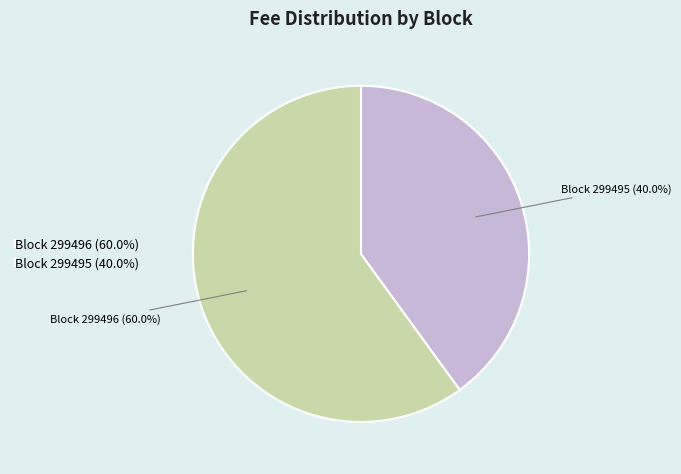

Count the number of slices in the pie.

2